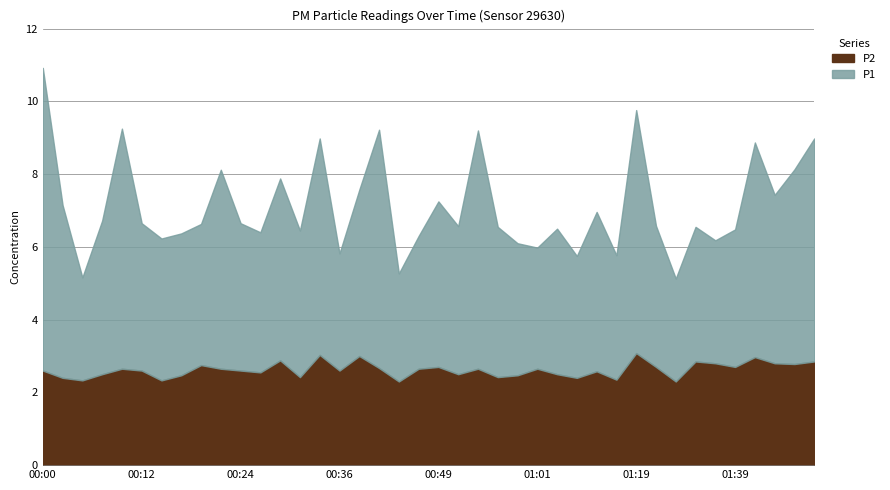

What is the minimum value for P2?

2.3